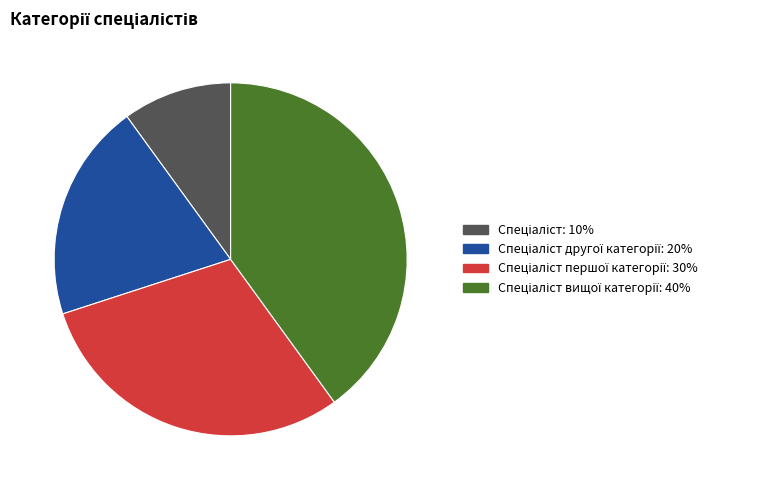

Does any single category account for the majority?

No